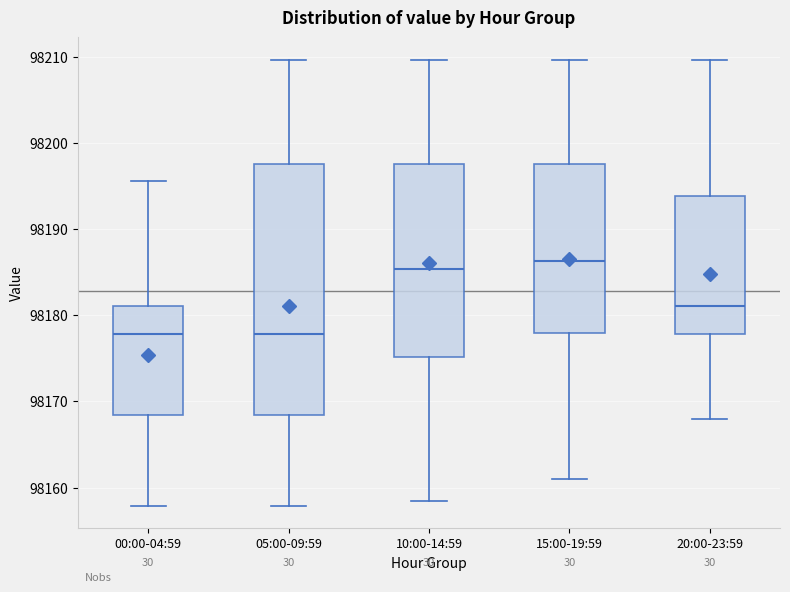

Where is the lower edge of the box for 10:00-14:59 on the y-axis? The values are not printed on the chart, so give them approximately, as read against the axis.

98175